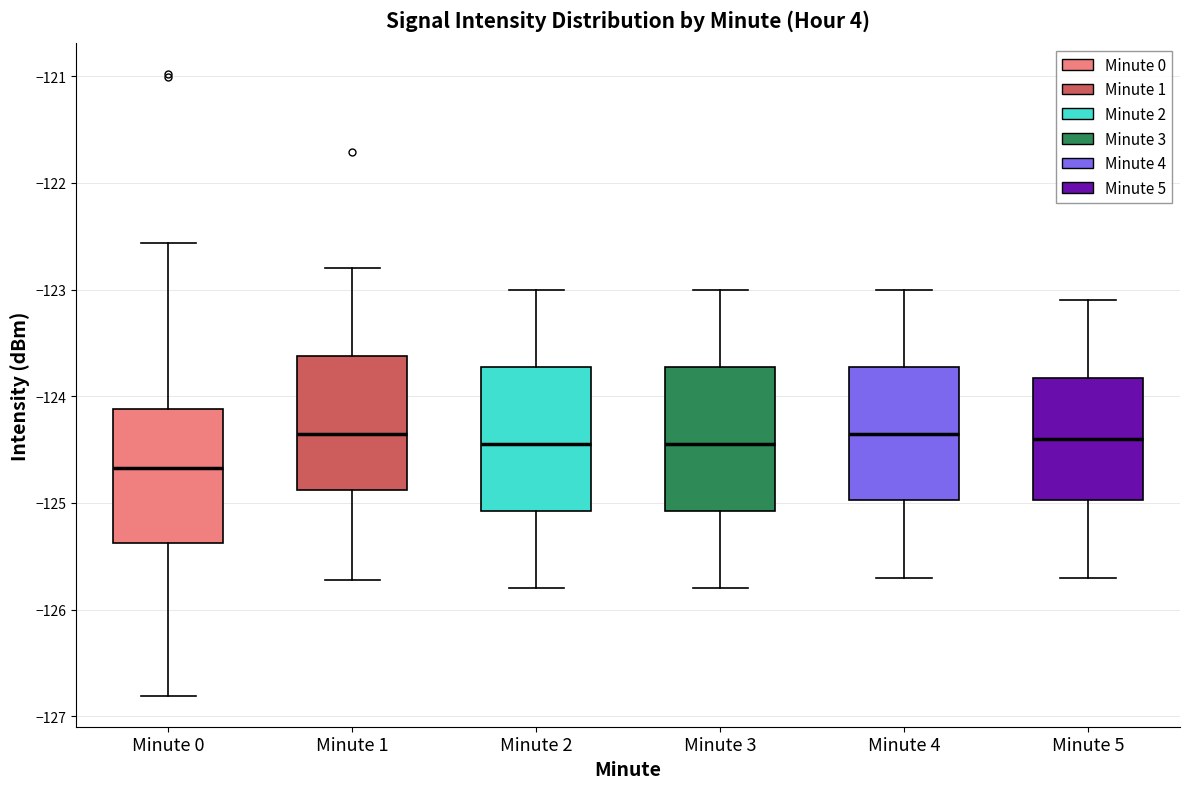

Where is the upper edge of the box for Minute 4 on the y-axis? The values are not printed on the chart, so give them approximately, as read against the axis.

-123.7